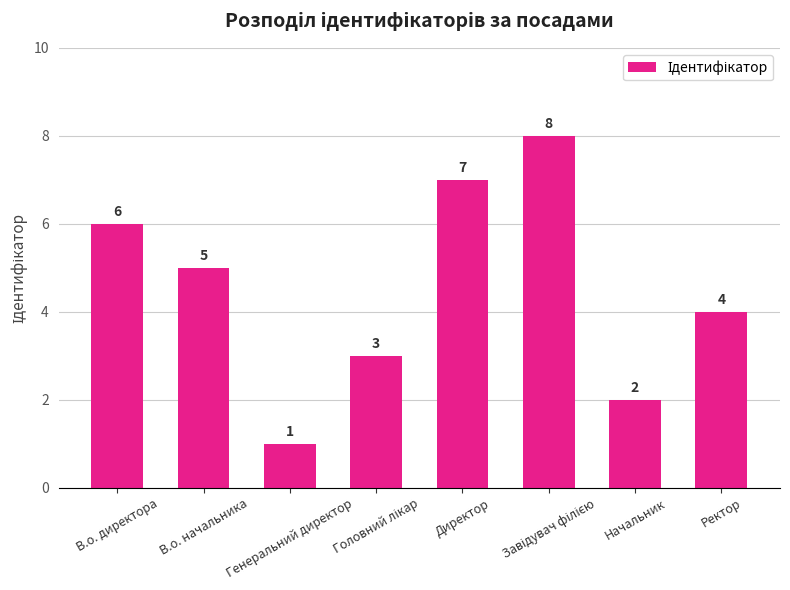

What position from the left is Генеральний директор?

3